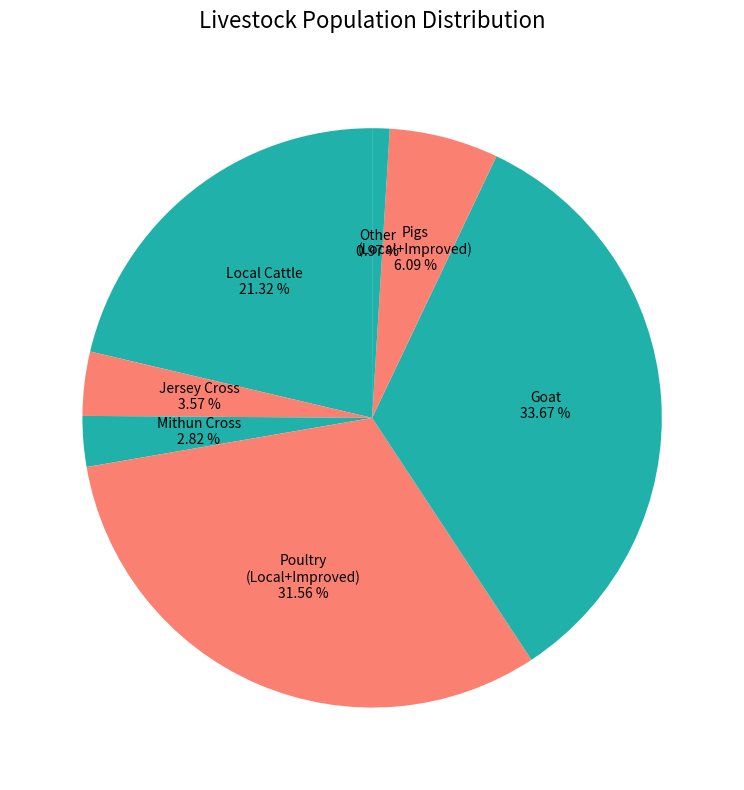

Rank the categories by value from lowest to highest.

Other, Mithun Cross, Jersey Cross, Pigs (Local+Improved), Local Cattle, Poultry (Local+Improved), Goat